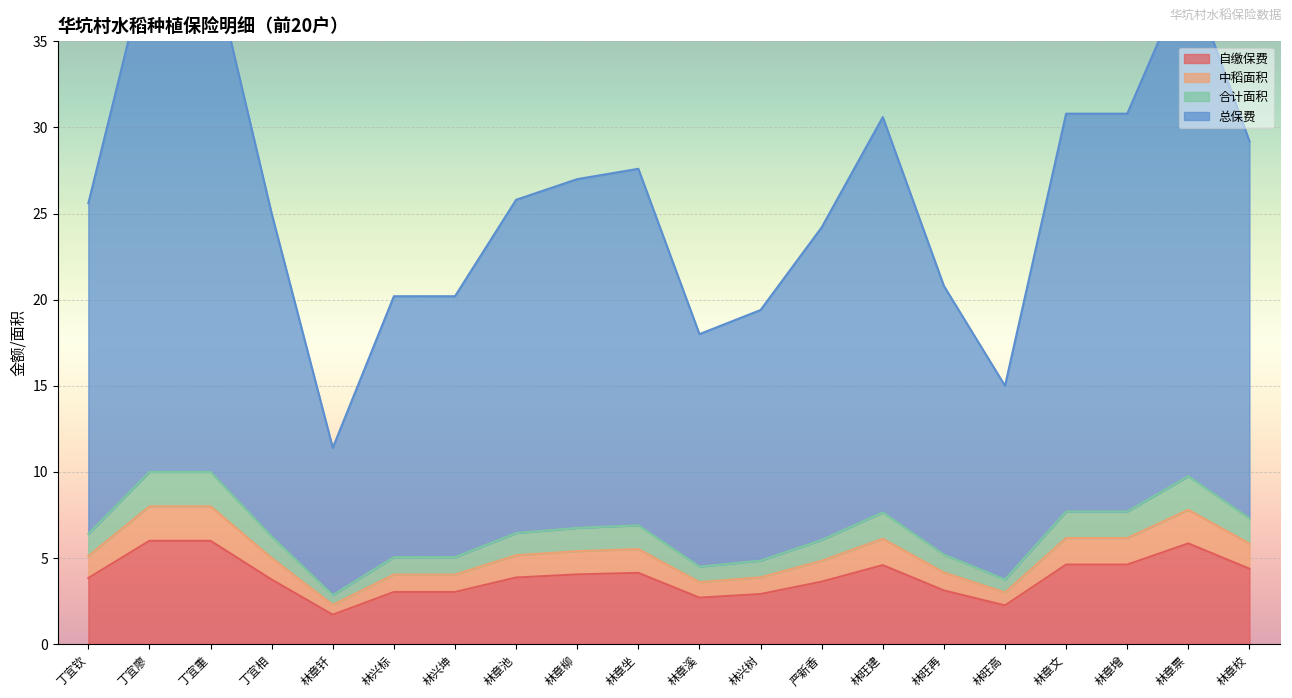

Is it true that 自缴保费 equals 7.2 at 林章文?

False